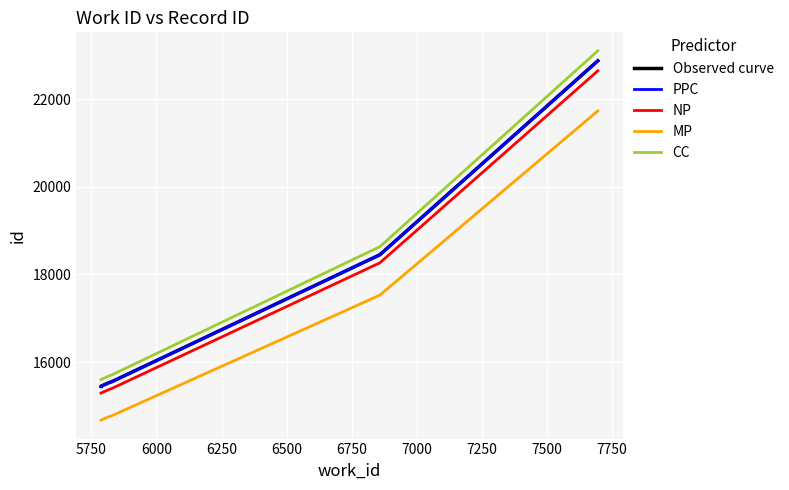

True or false: MP and NP cross at least once.

False